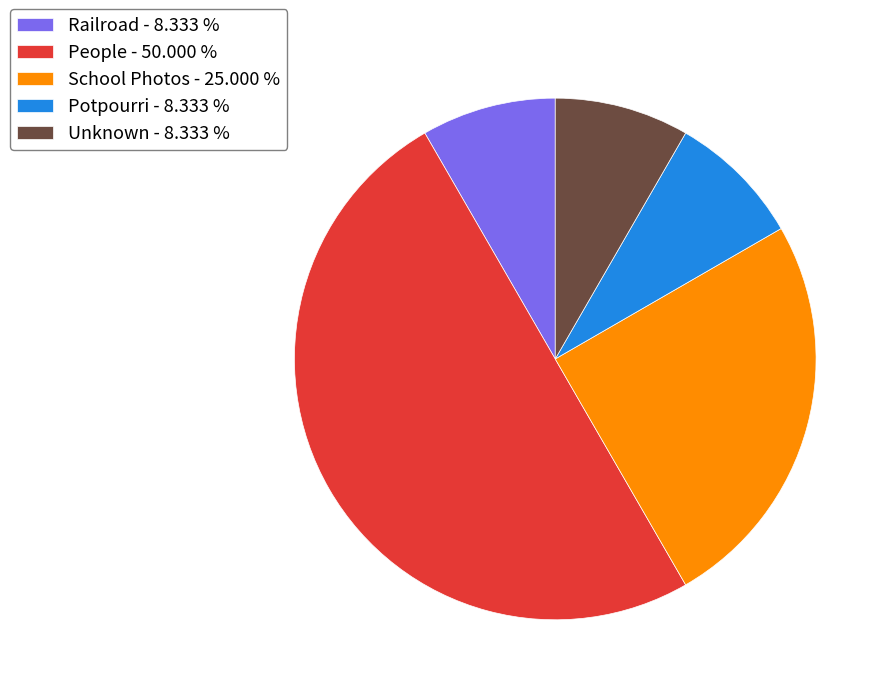

Combined, do Unknown - 8.333 % and Potpourri - 8.333 % account for over 50%?

No